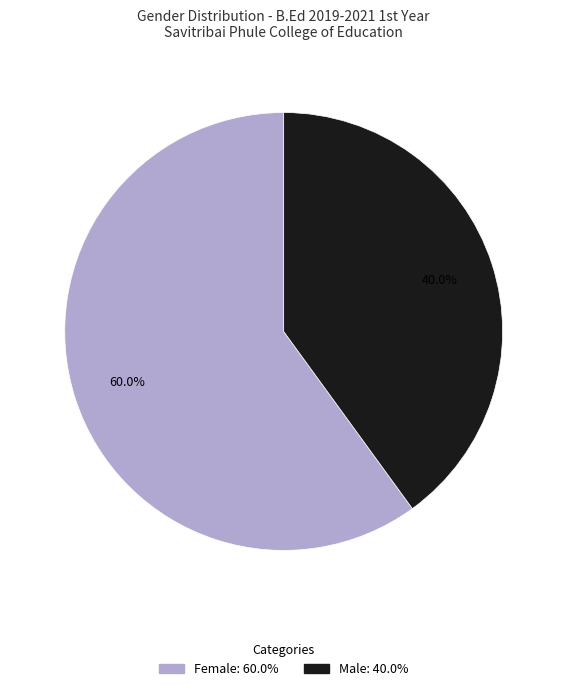

Which category has the biggest portion of the pie?

Female